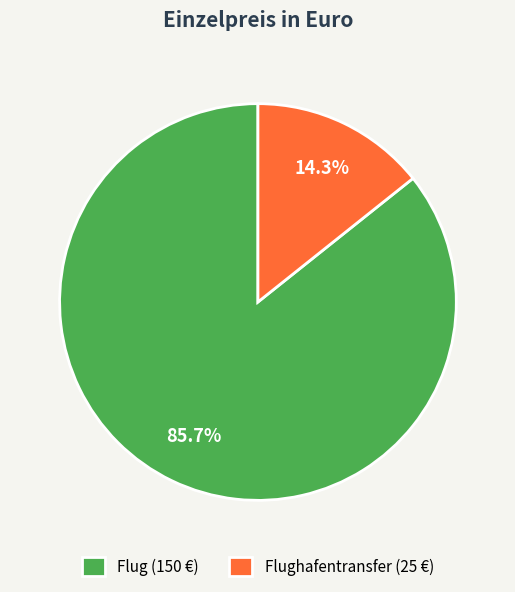

Is there a majority slice in this chart?

Yes